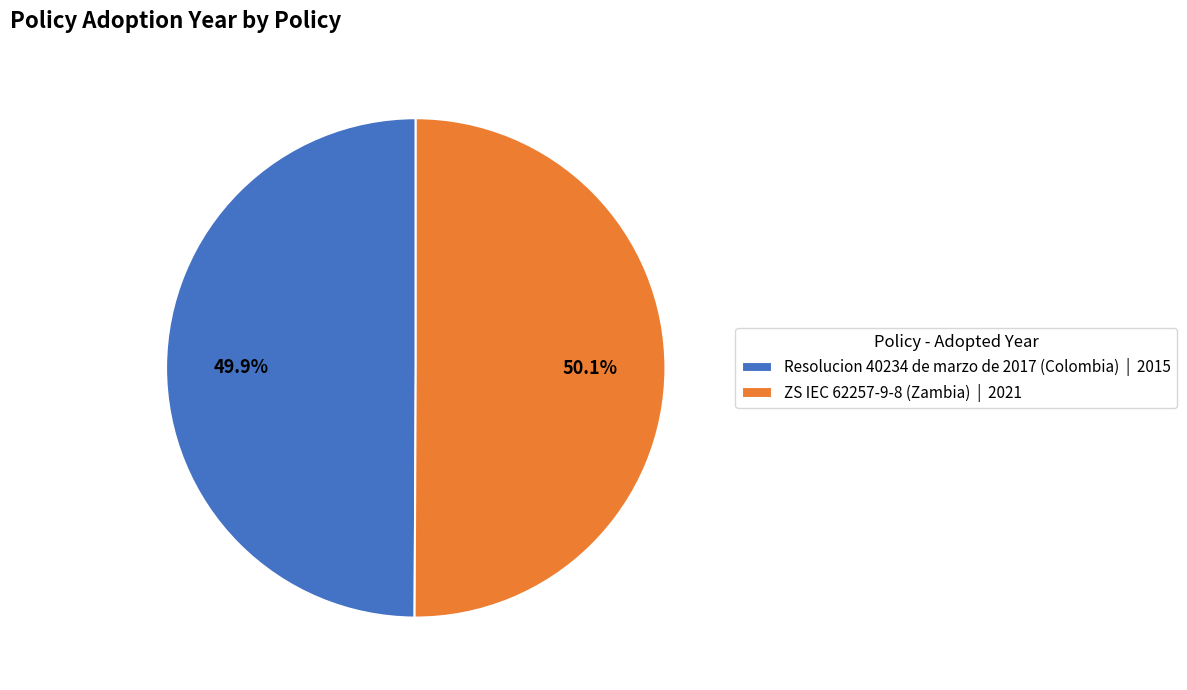

Do ZS IEC 62257-9-8 (Zambia) and Resolucion 40234 de marzo de 2017 (Colombia) together represent more than half of the pie?

Yes